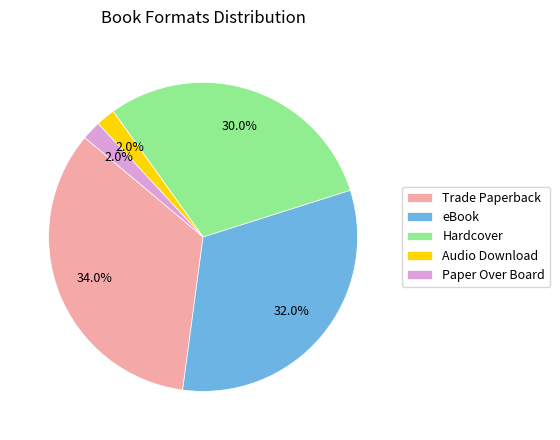

Which category has the biggest portion of the pie?

Trade Paperback